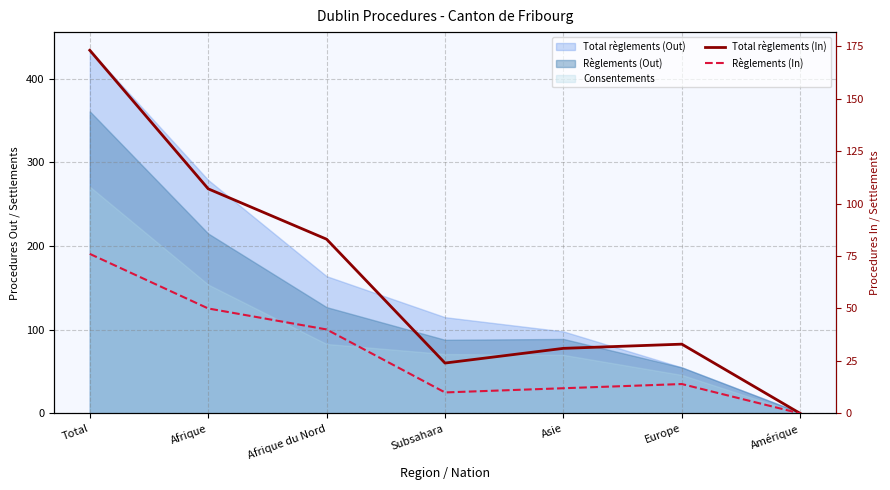

The Règlements (In) series shows 70 at Afrique du Nord. True or false?

False